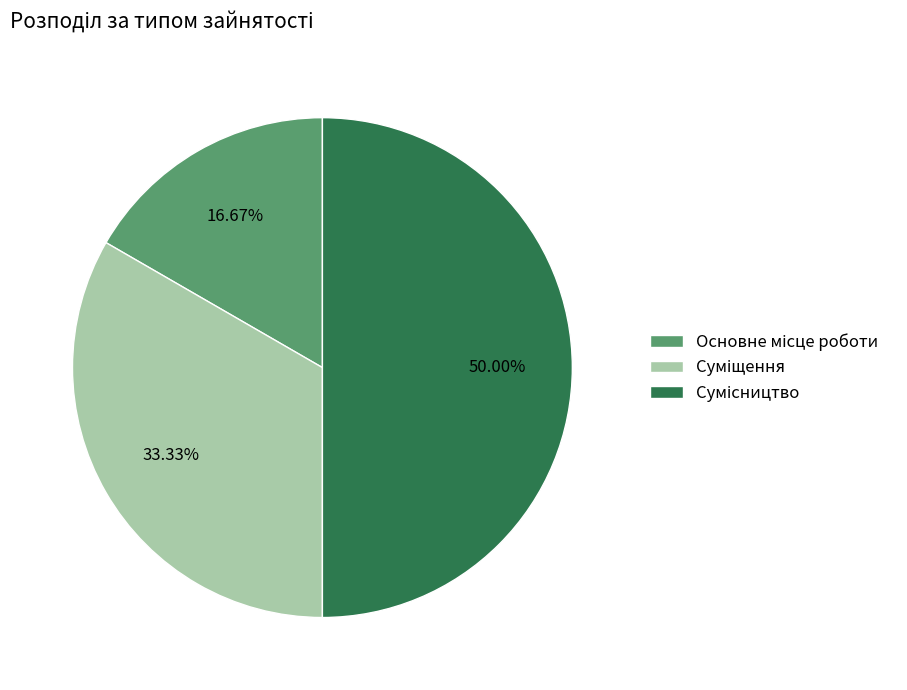

How many segments does this pie chart have?

3